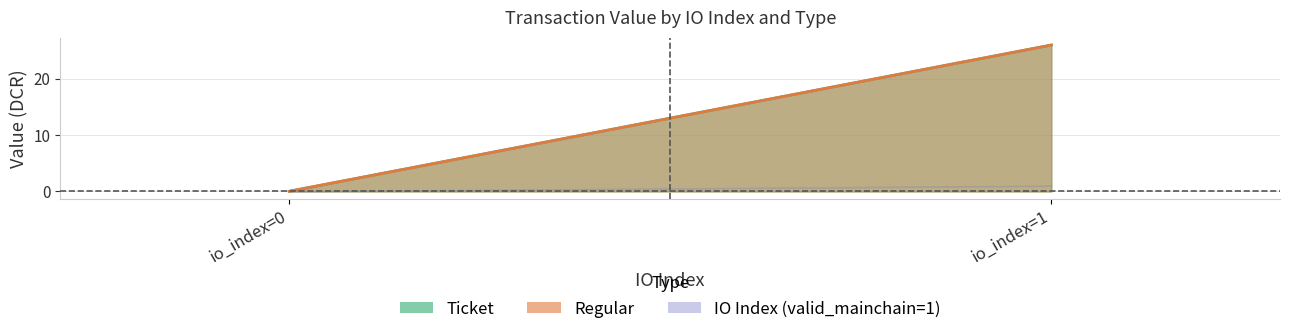

At how many categories does at least one series exceed 11?

1